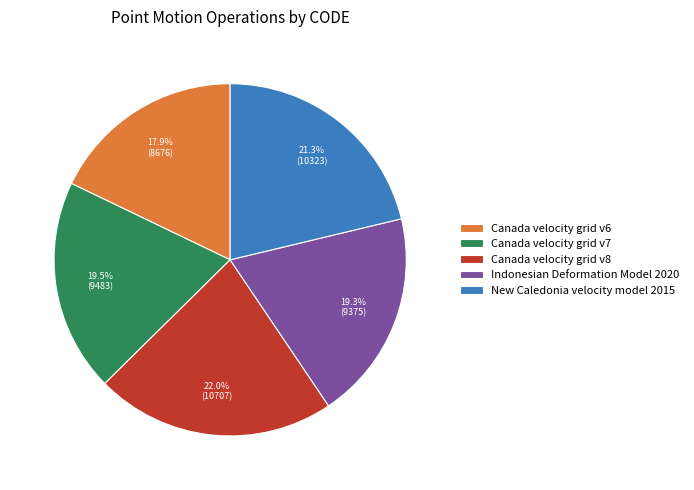

Count the number of slices in the pie.

5